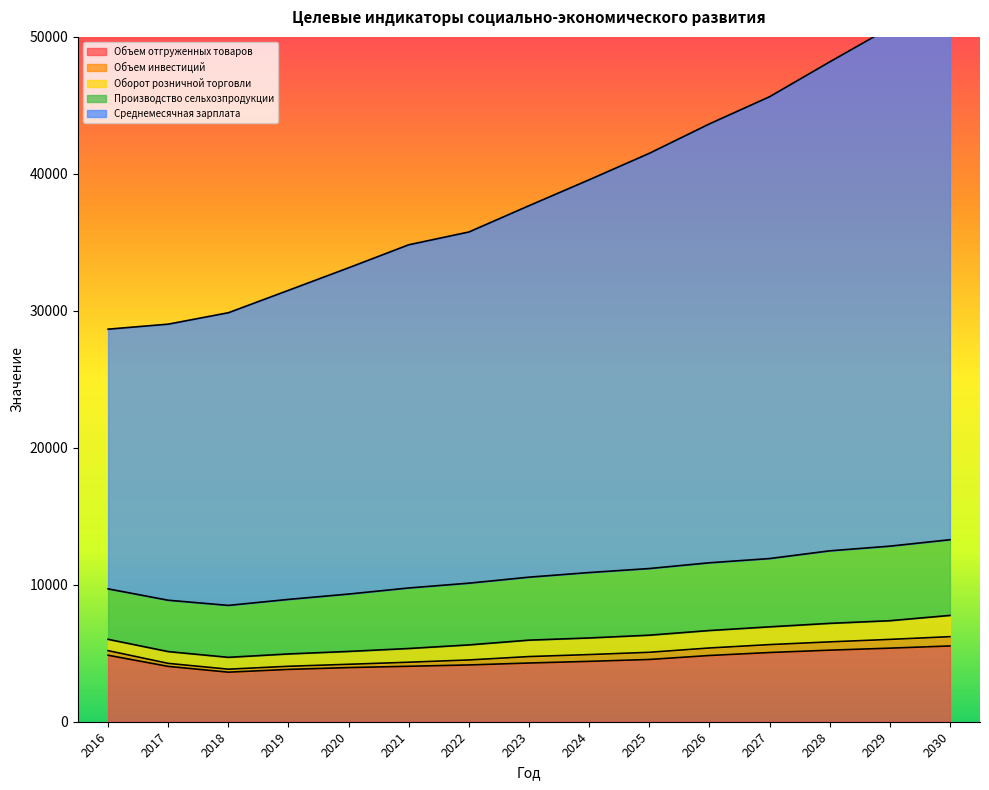

Is it true that Объем отгруженных товаров equals 2003.1 at 2020?

False